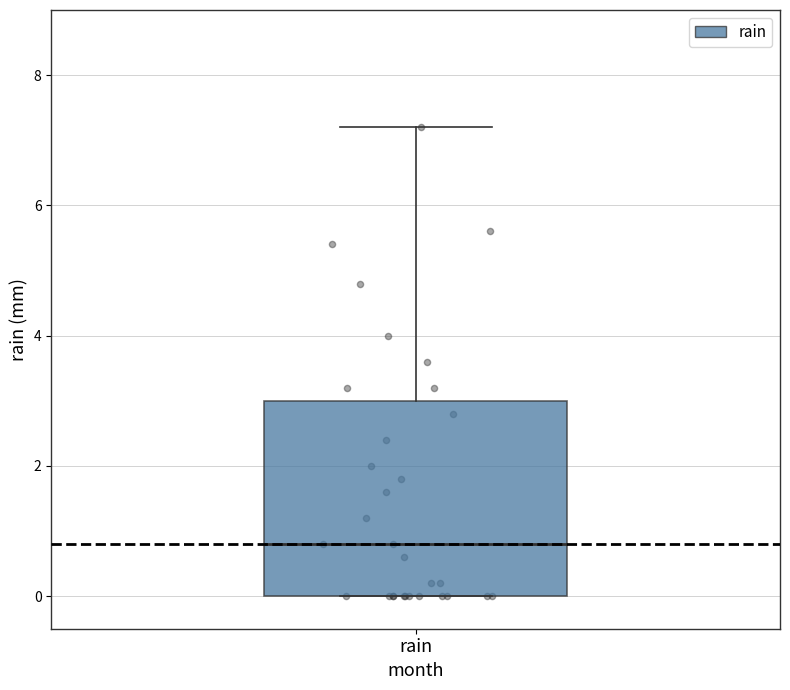

Read this box plot against the y-axis: the position of the median line, the range covered by the box, and the ends of both whiskers. The values are not printed on the chart, so give them approximately, as read against the axis.

median 0.8, box 0.0 to 3.0, whiskers 0.0 to 7.2